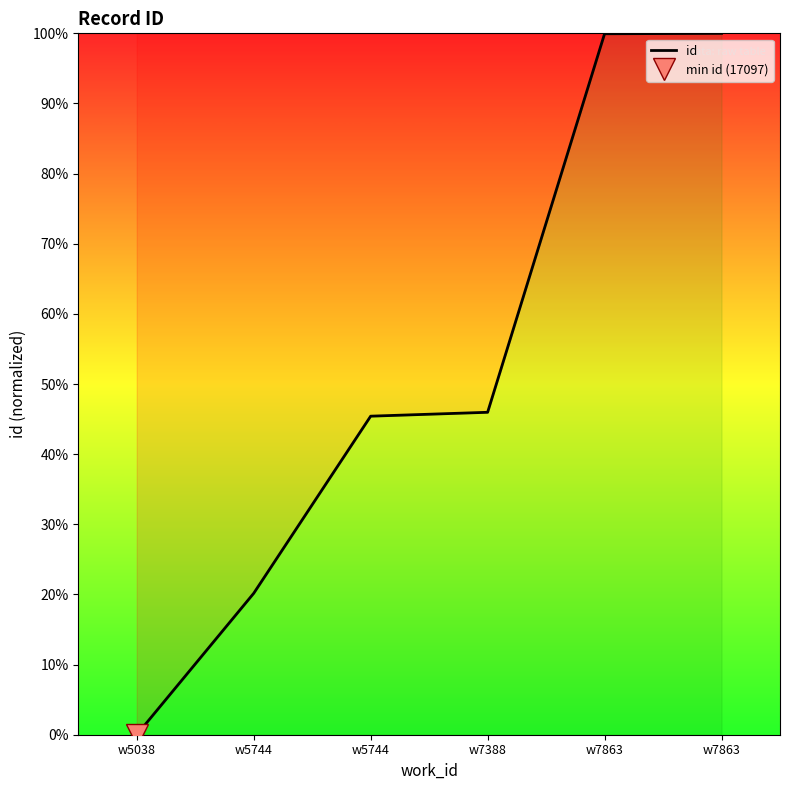

Which category has the highest value across all series?

w7863